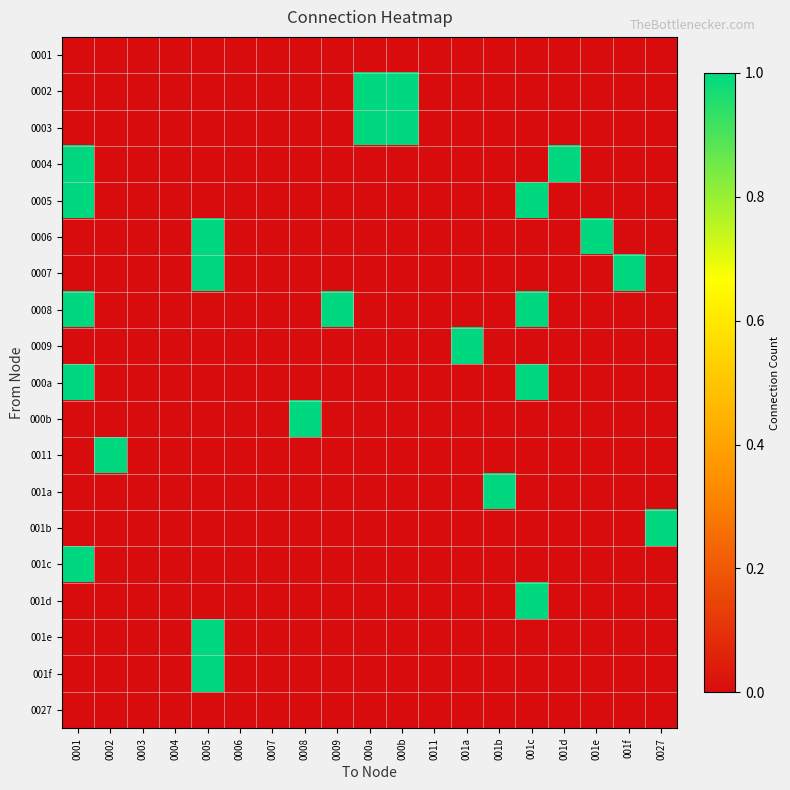

What is the difference between the highest and lowest values at 0002?

1